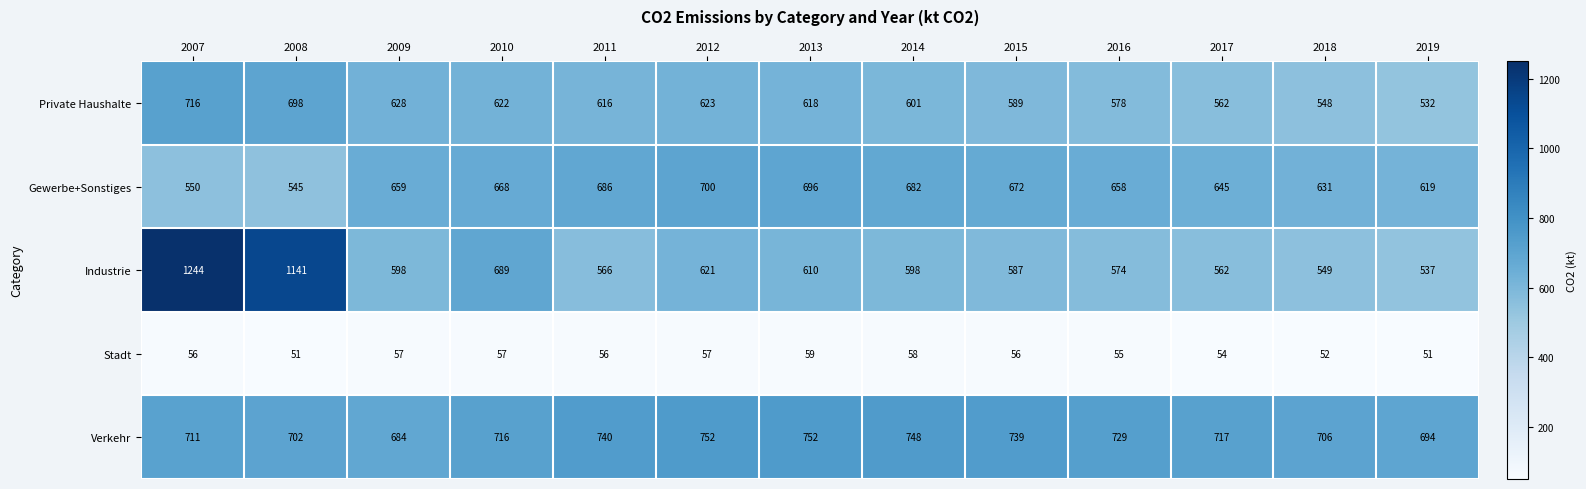

Count the number of data series in this chart.

5